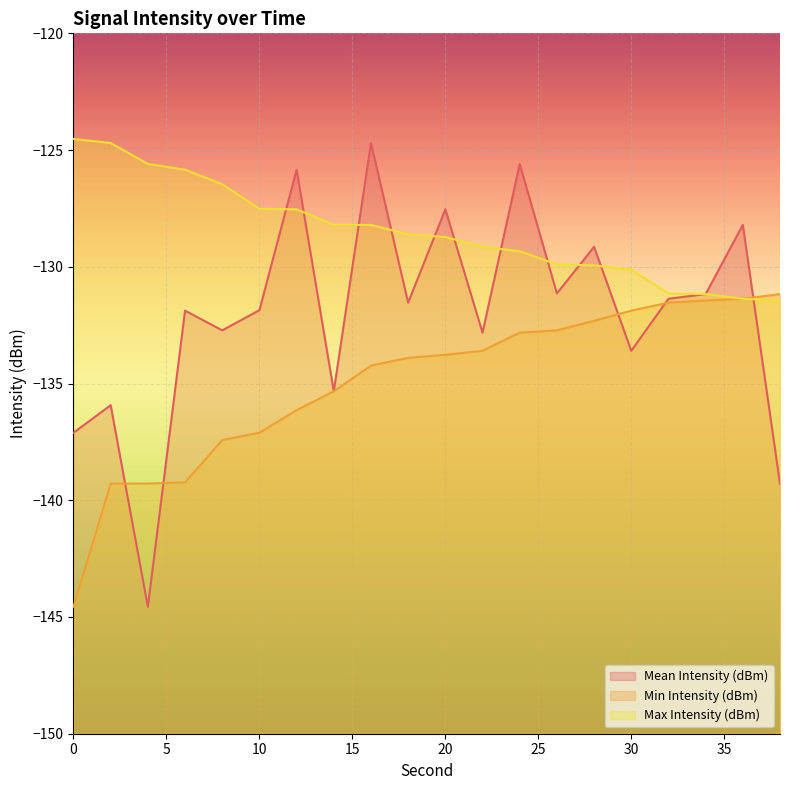

At how many categories does at least one series exceed -143?

20